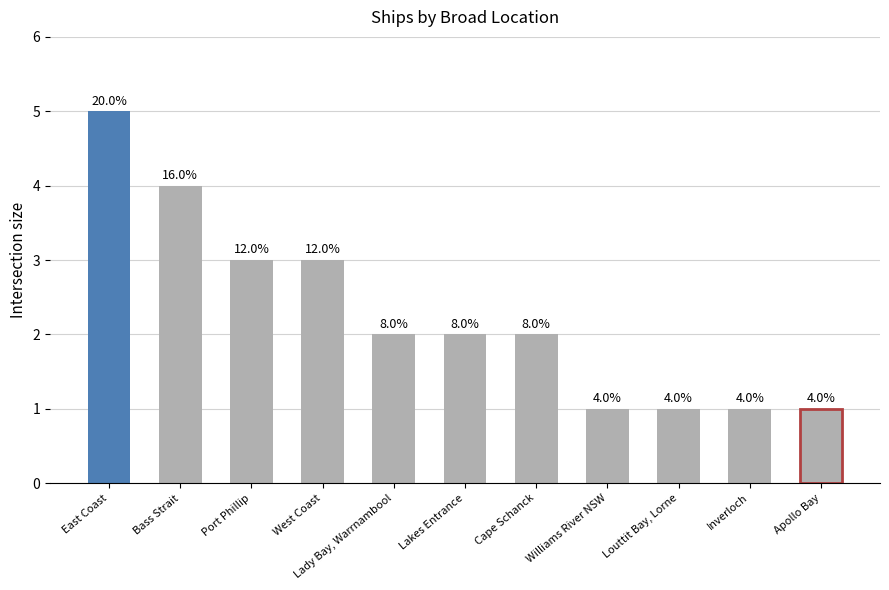

Are the bars horizontal?

No